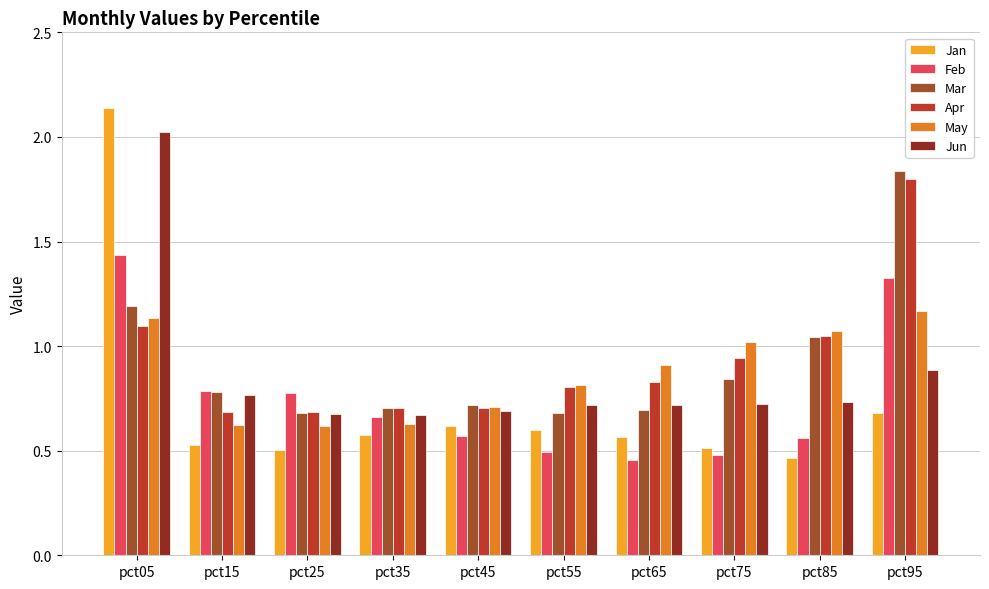

At which label is Jan closest to 1?

pct95